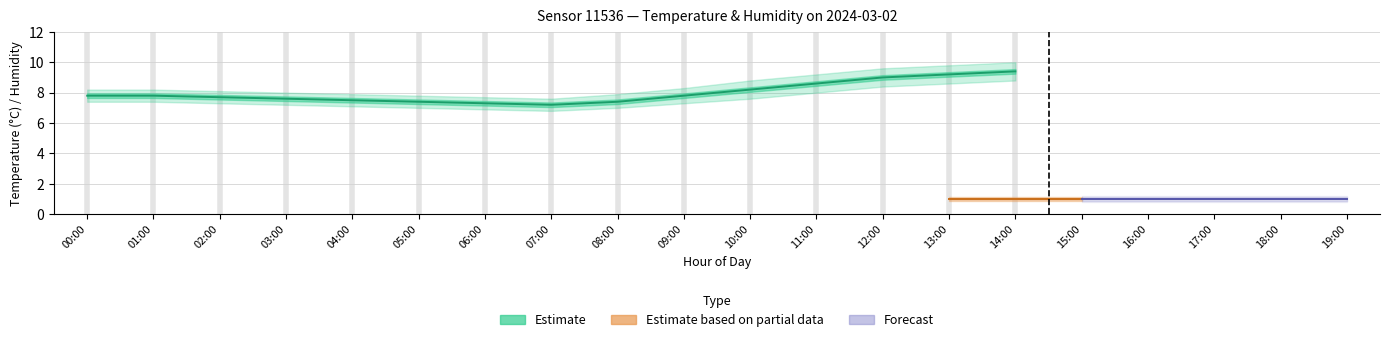

In temperature, how many points are lower than both neighbors (excluding endpoints)?

1